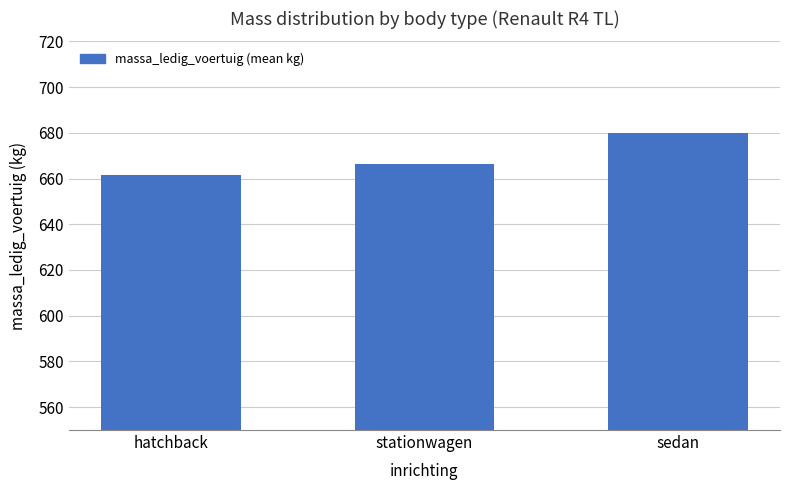

How many bars are there in total?

3